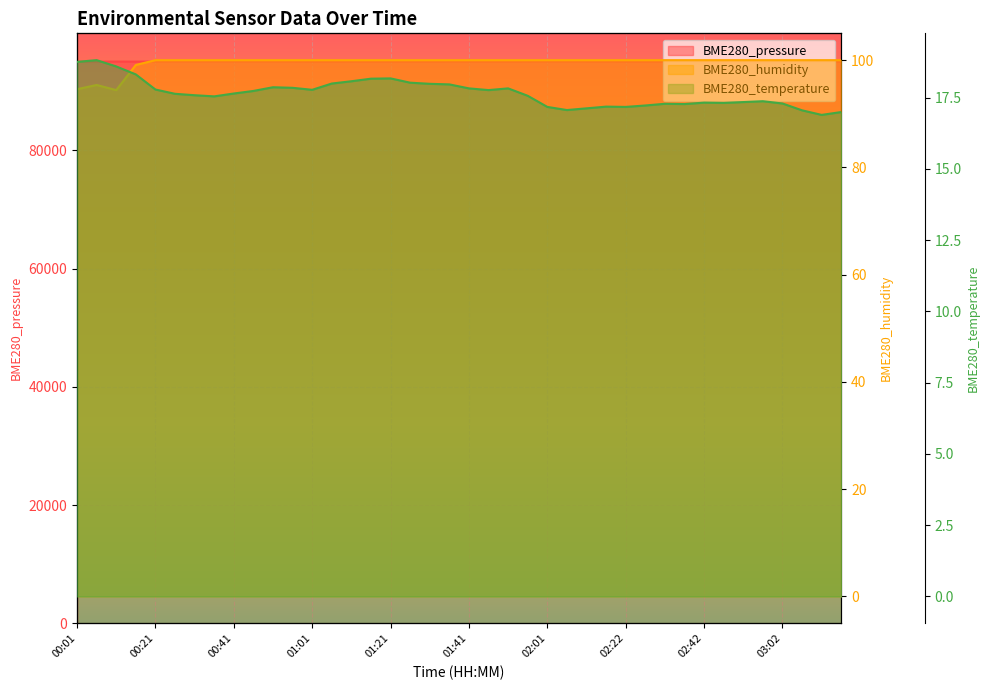

How many data points does each series have?

40